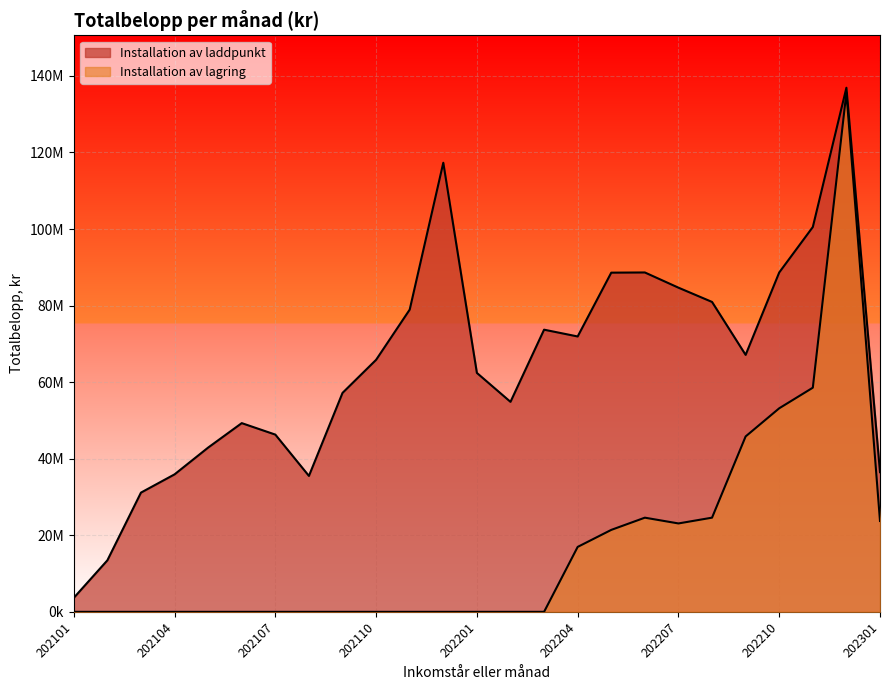

What is the highest value of the Installation av lagring series?

135660326